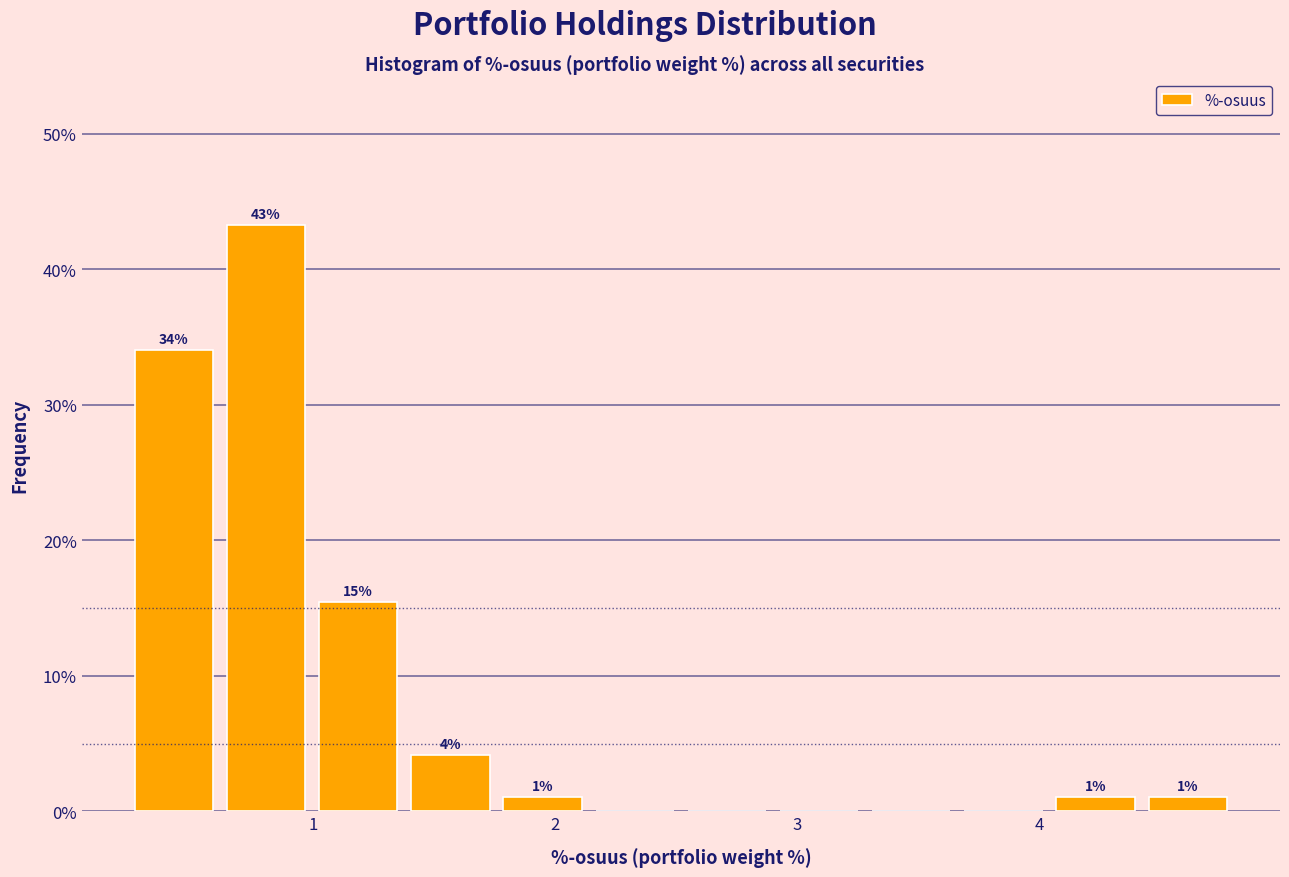

Read against the x-axis, roughly where is the centre of the tallest bar?

0.8